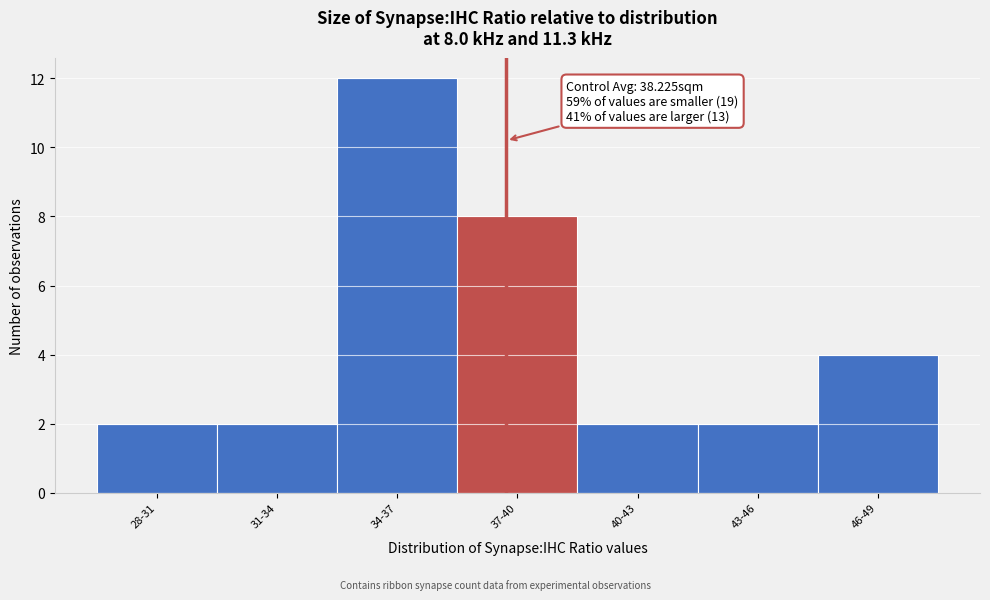

Reading left to right, extract all data points from this chart.

28-31=2	31-34=2	34-37=12	37-40=8	40-43=2	43-46=2	46-49=4